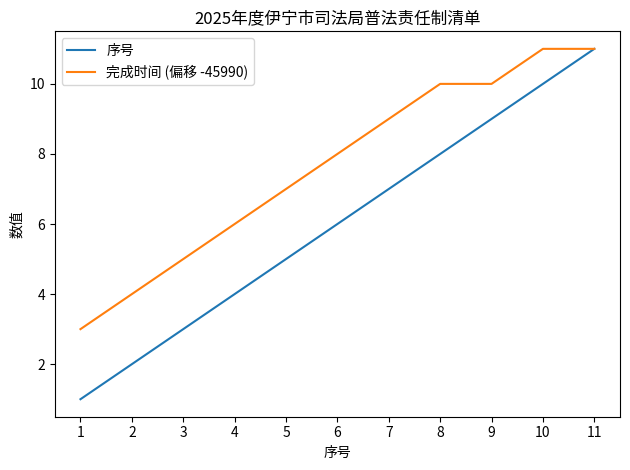

Where is 完成时间 (偏移 -45990) nearest to the value 7?

5